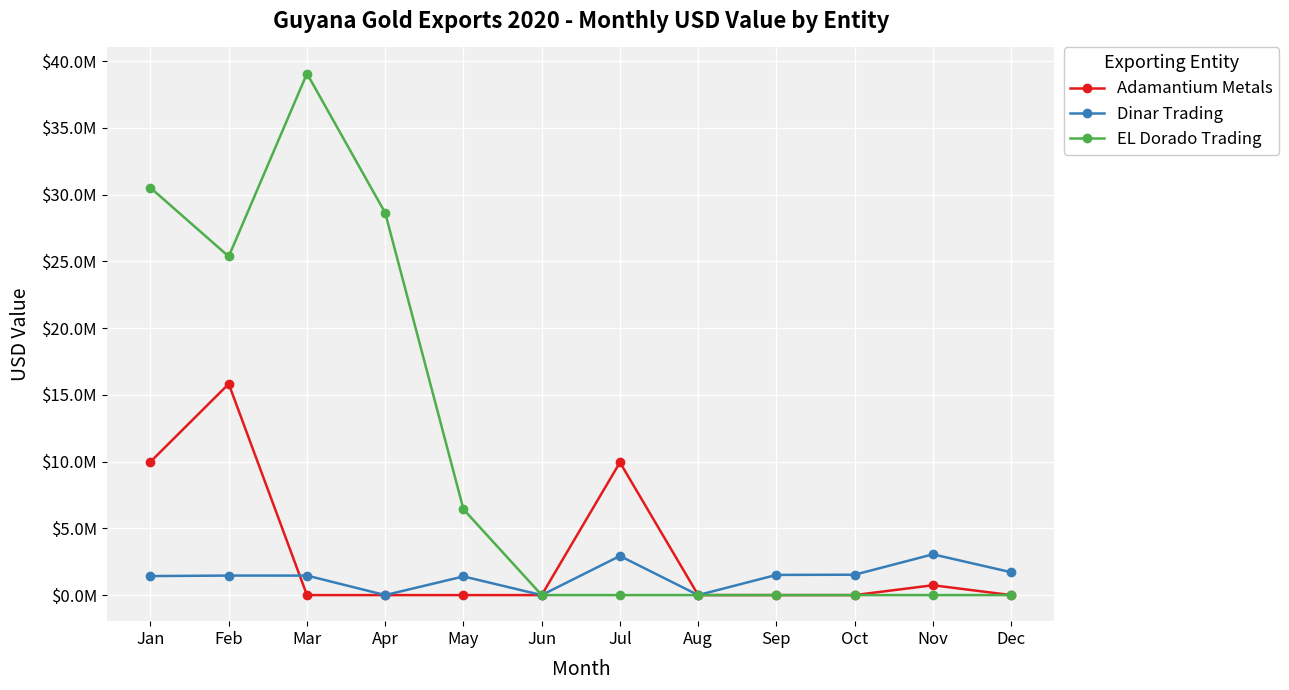

What is the average value of the Dinar Trading series?

1373242.9